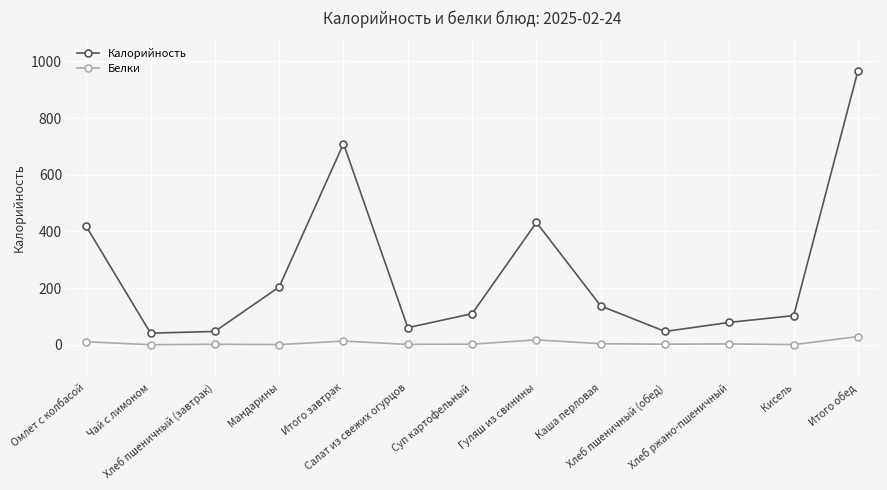

What is the average value of the Белки series?

6.5